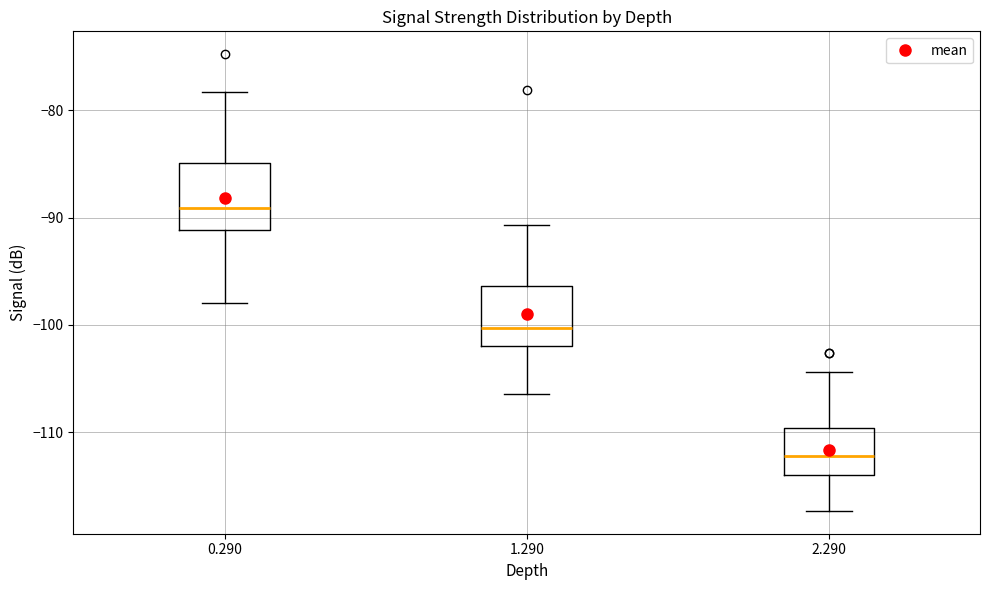

Reading left to right, transcribe this box plot: for each box, give where its median line is, the range the box spans, and where its two whiskers end, as read against the y-axis. The values are not printed on the chart, so give them approximately, as read against the axis.

0.290: median -89, box -91 to -85, whiskers -98 to -78
1.290: median -100, box -102 to -96, whiskers -106 to -91
2.290: median -112, box -114 to -110, whiskers -117 to -104